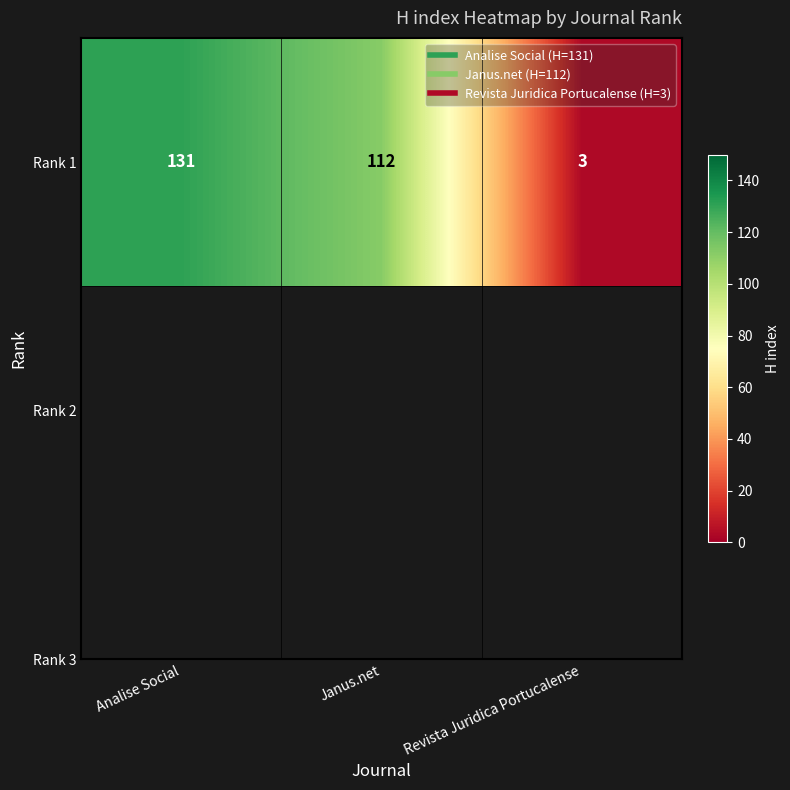

The chart shows a value of 112 at Janus.net. True or false?

True